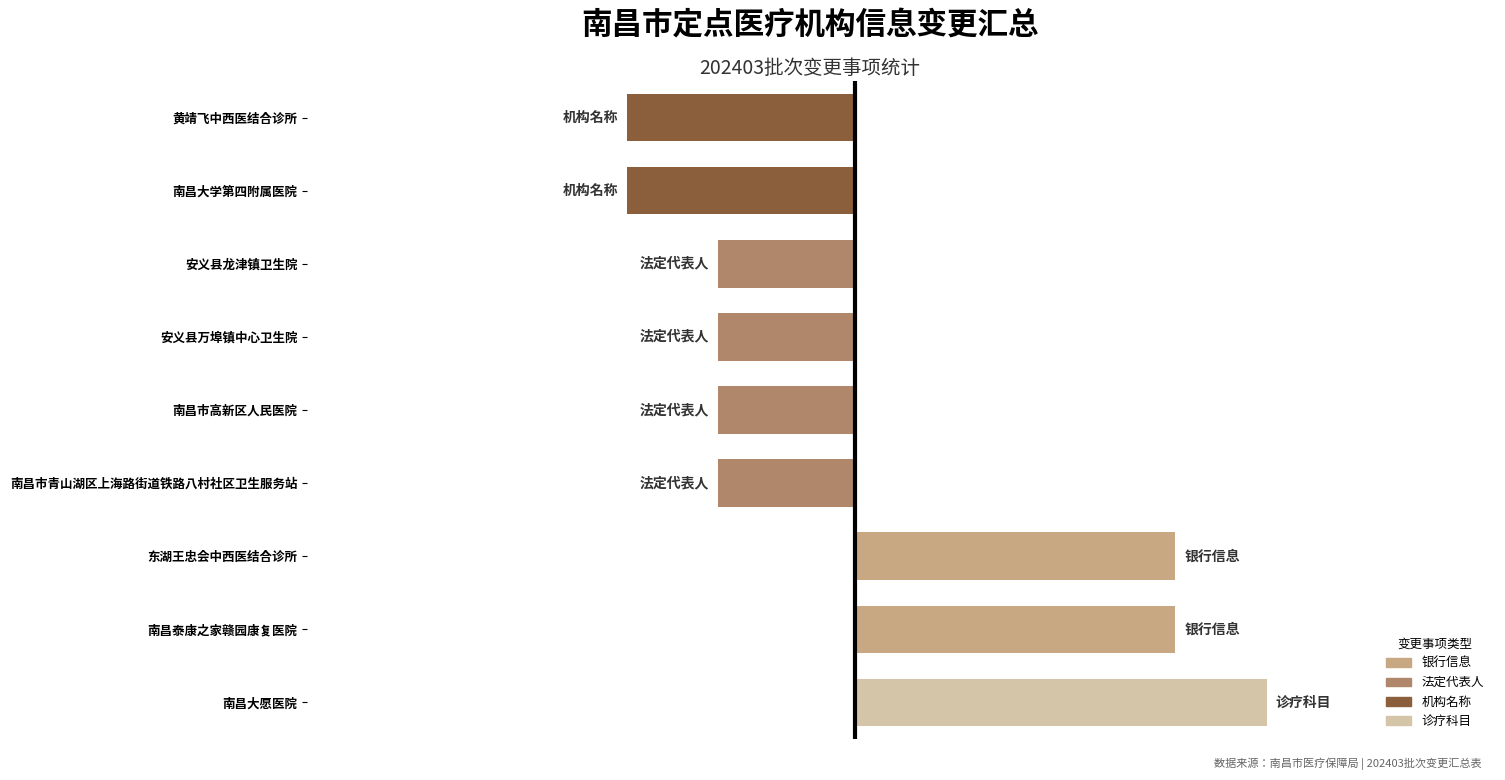

Which label corresponds to the largest value in the chart?

南昌大愿医院